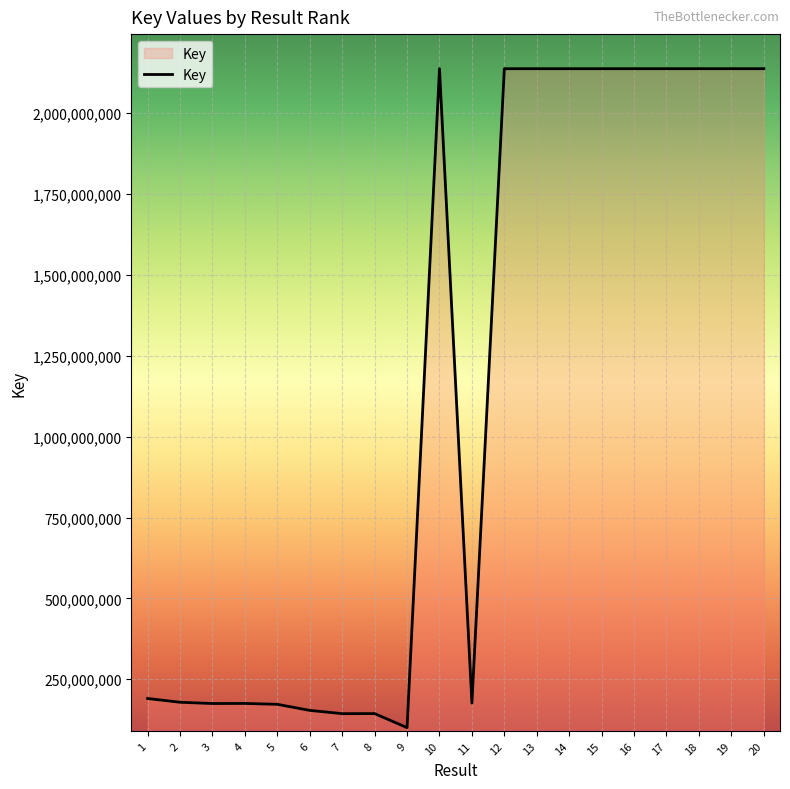

What is the approximate value at 4?

175319279